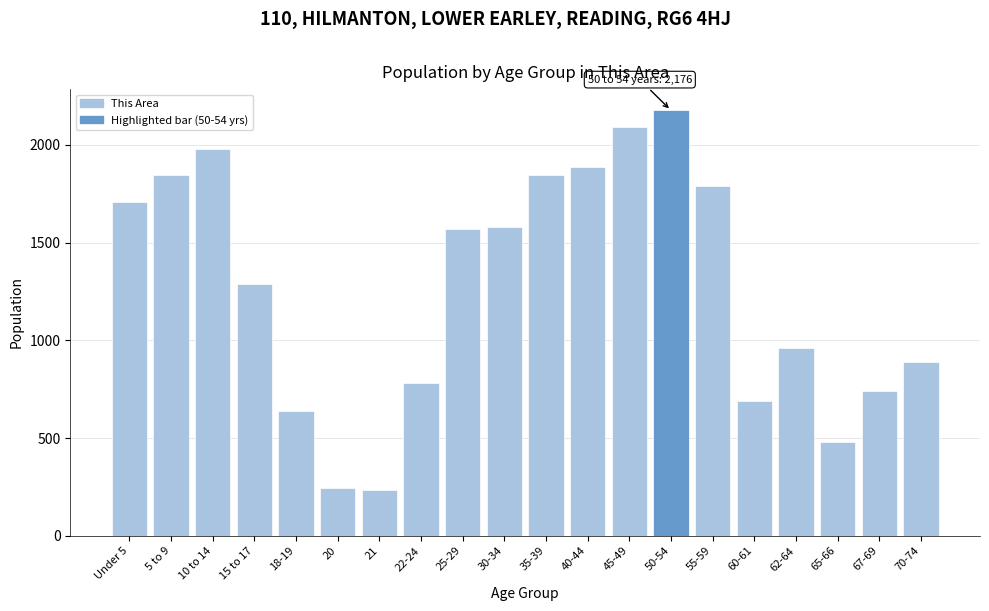

Is it true that the value at 35-39 is 1845?

True